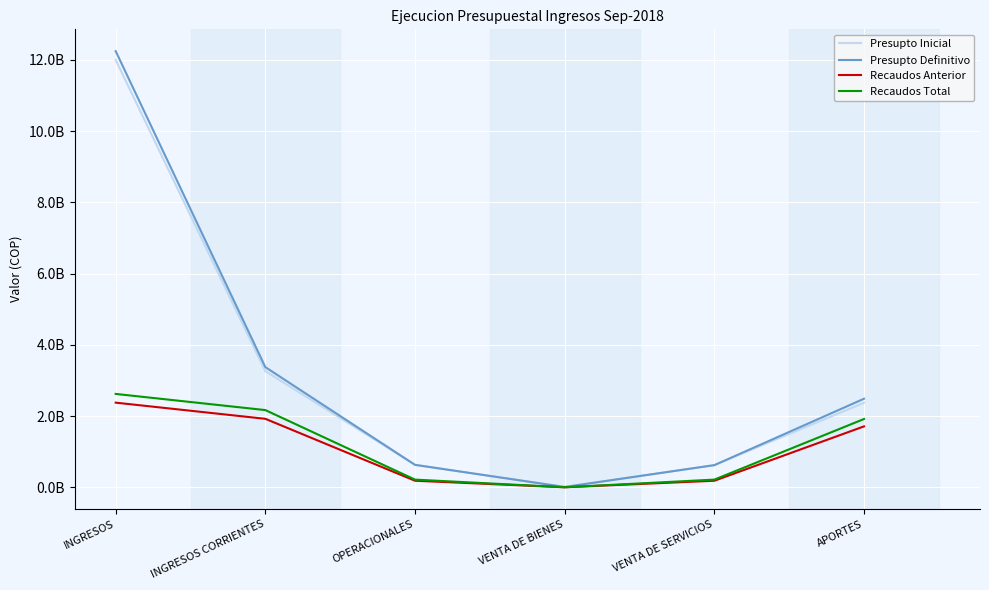

True or false: Presupto Inicial and Recaudos Total intersect in this chart.

False